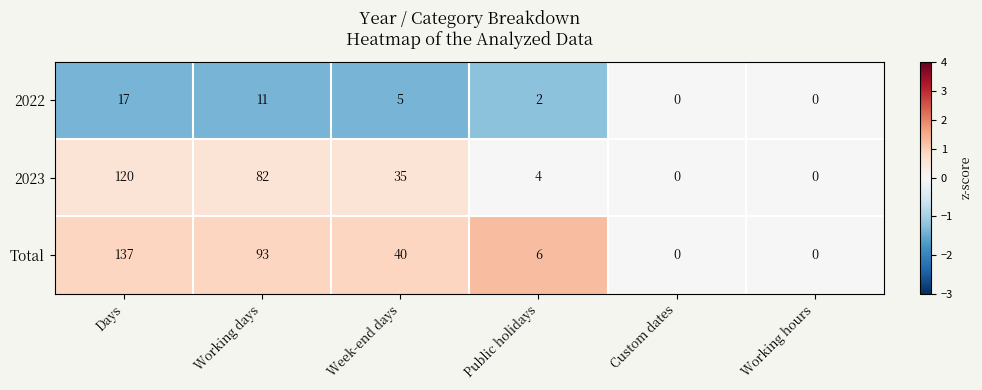

The value of Total at Working hours is 87. True or false?

False